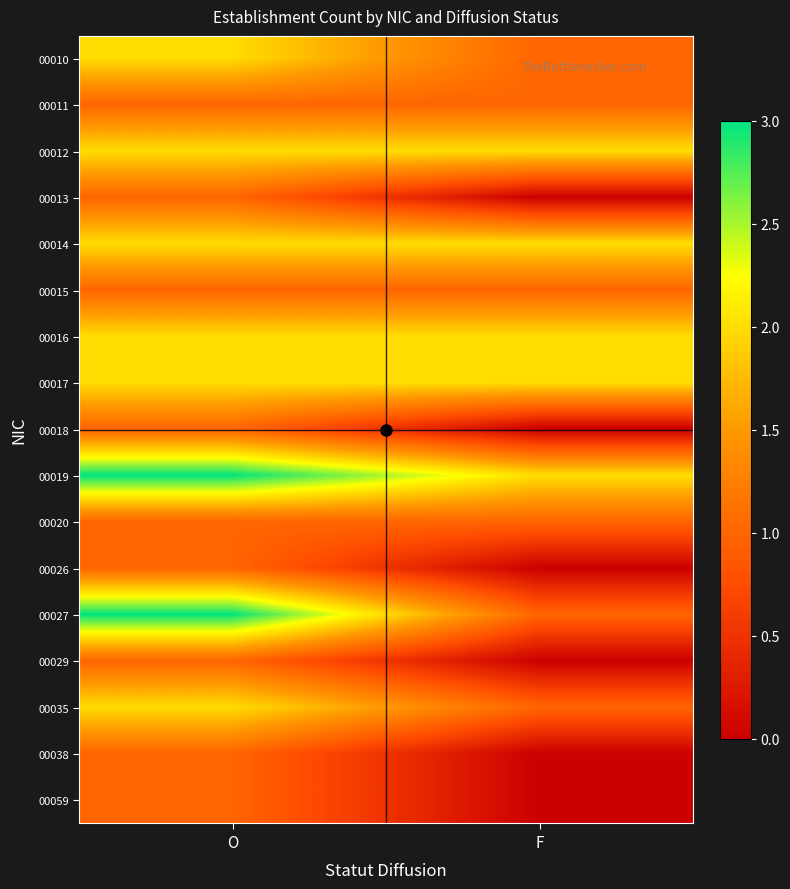

At O, list the series in order from largest to smallest.

00019, 00027, 00010, 00012, 00014, 00016, 00017, 00035, 00011, 00013, 00015, 00018, 00020, 00026, 00029, 00038, 00059